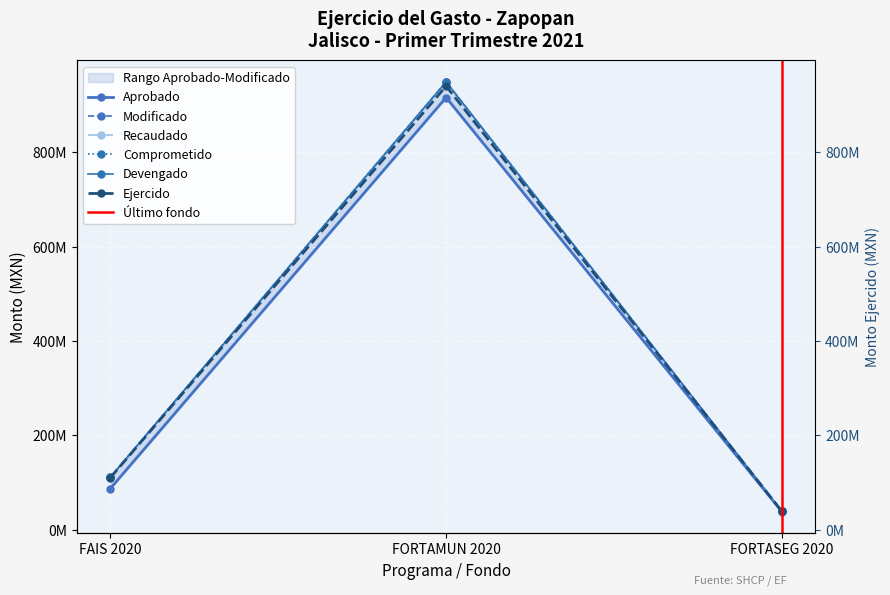

How many lines are shown in the chart?

6